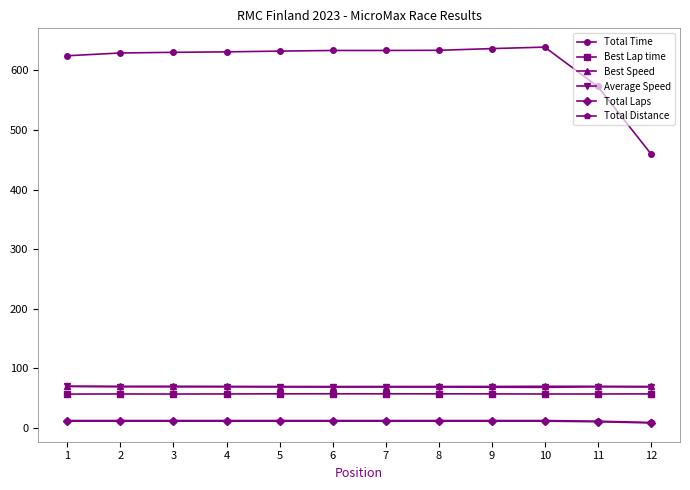

What is the difference between the second highest and second lowest values in the Best Lap time series?

0.3